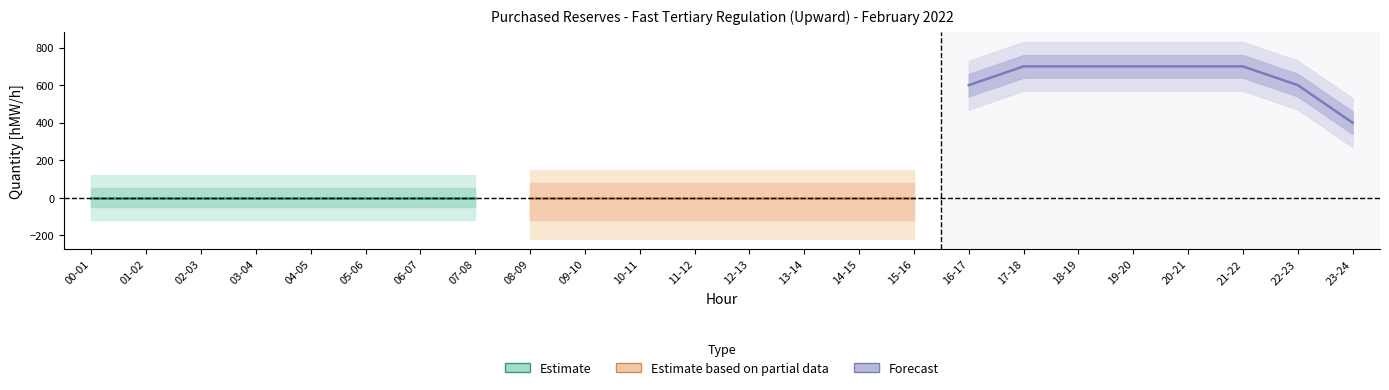

How many lines are shown in the chart?

3